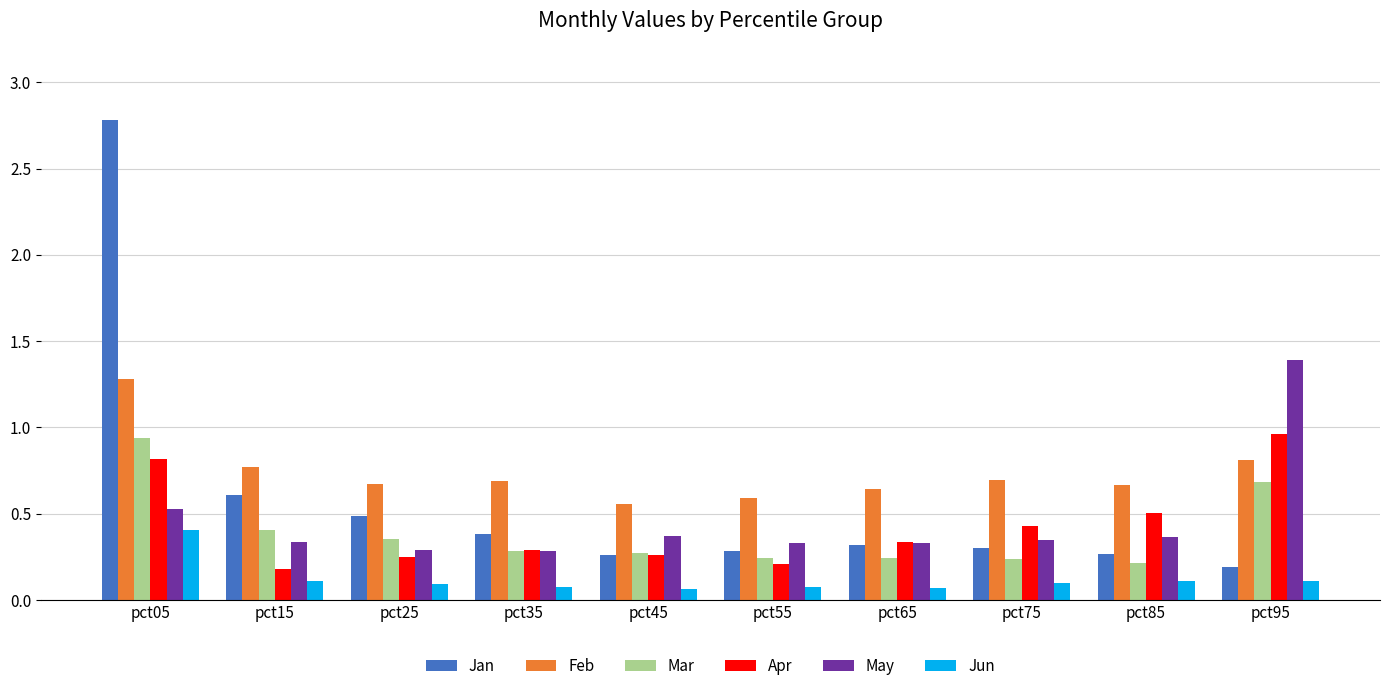

Which category has the highest value in the Jan series?

pct05